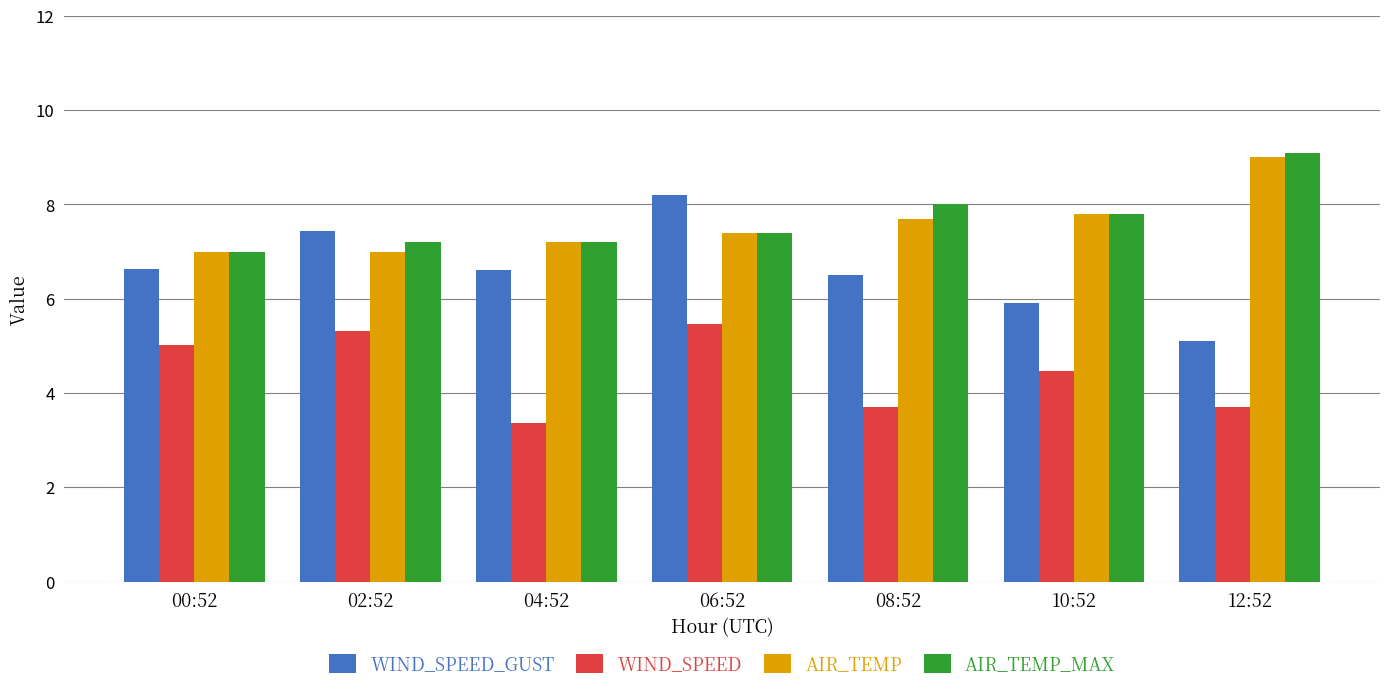

Reading left to right, transcribe all the data shown in this chart.

WIND_SPEED_GUST: 6.6	7.4	6.6	8.2	6.5	5.9	5.1
WIND_SPEED: 5.0	5.3	3.4	5.5	3.7	4.5	3.7
AIR_TEMP: 7.0	7.0	7.2	7.4	7.7	7.8	9.0
AIR_TEMP_MAX: 7.0	7.2	7.2	7.4	8.0	7.8	9.1